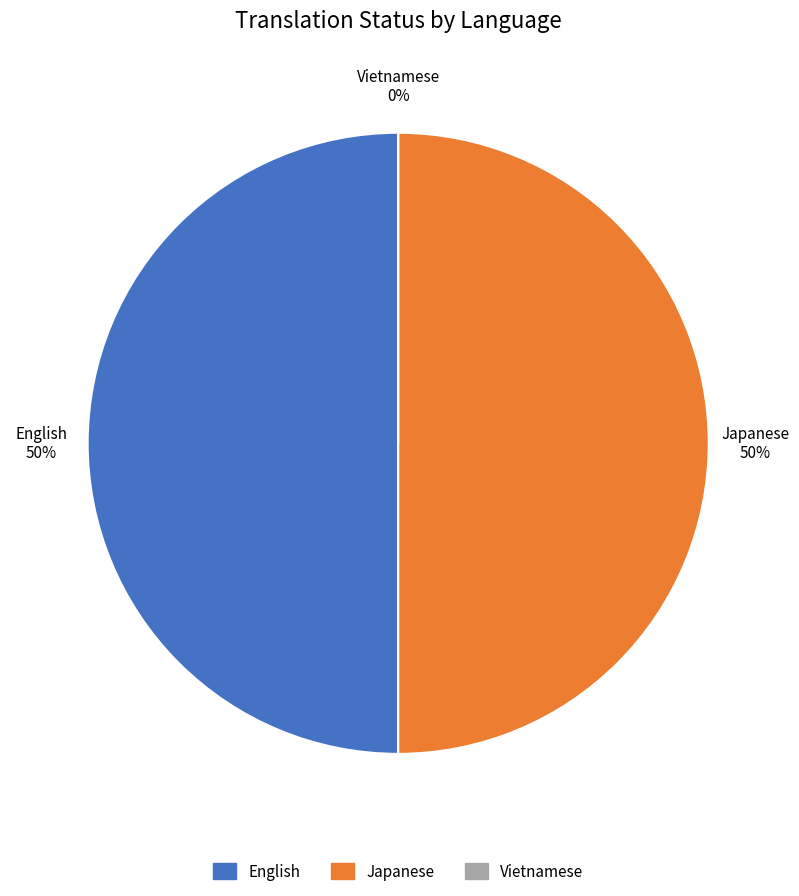

Combined, do Japanese and English account for over 50%?

Yes